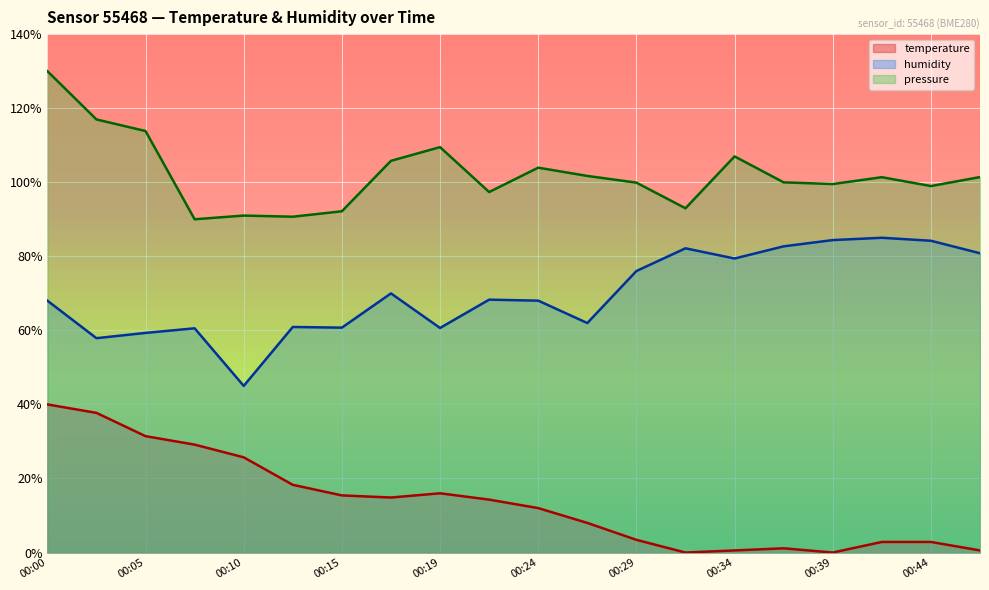

At which label does humidity reach its peak?

00:41